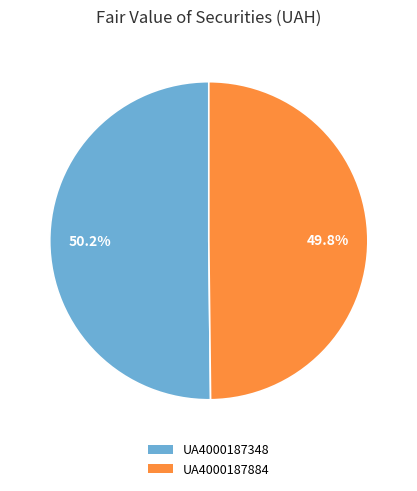

Count the number of slices in the pie.

2